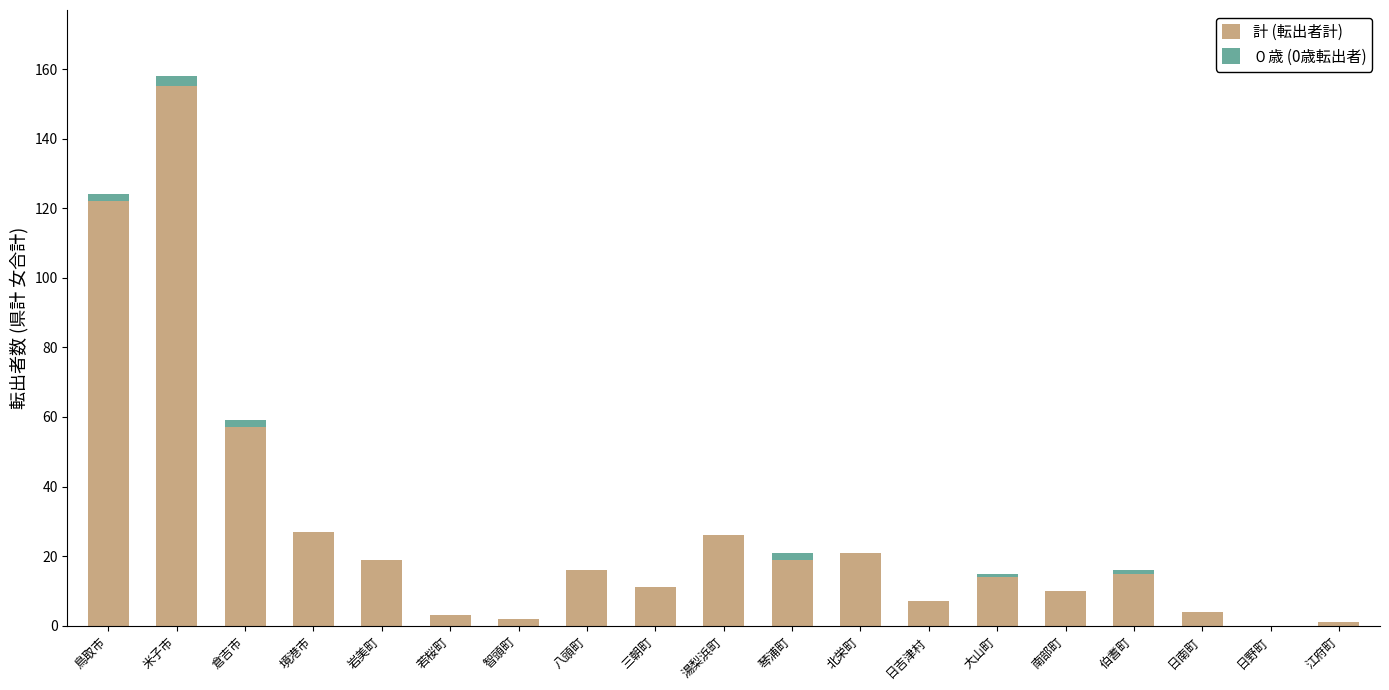

How many data points does each series have?

19